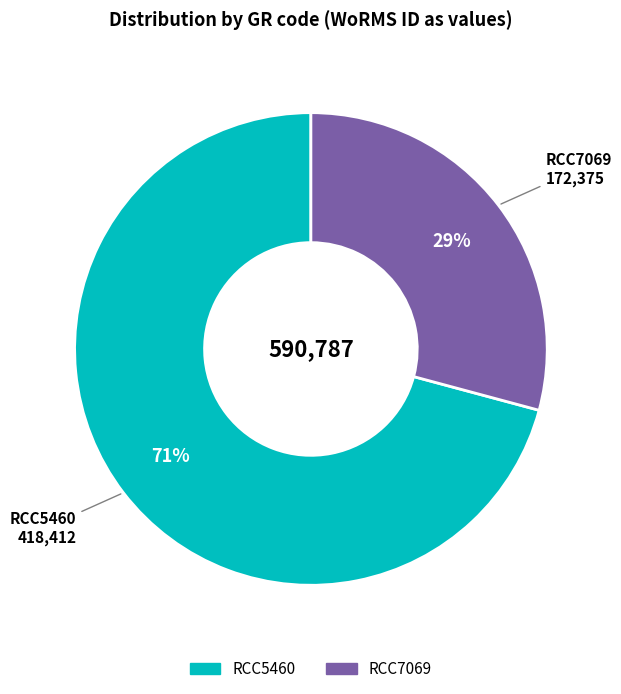

Is there a majority slice in this chart?

Yes